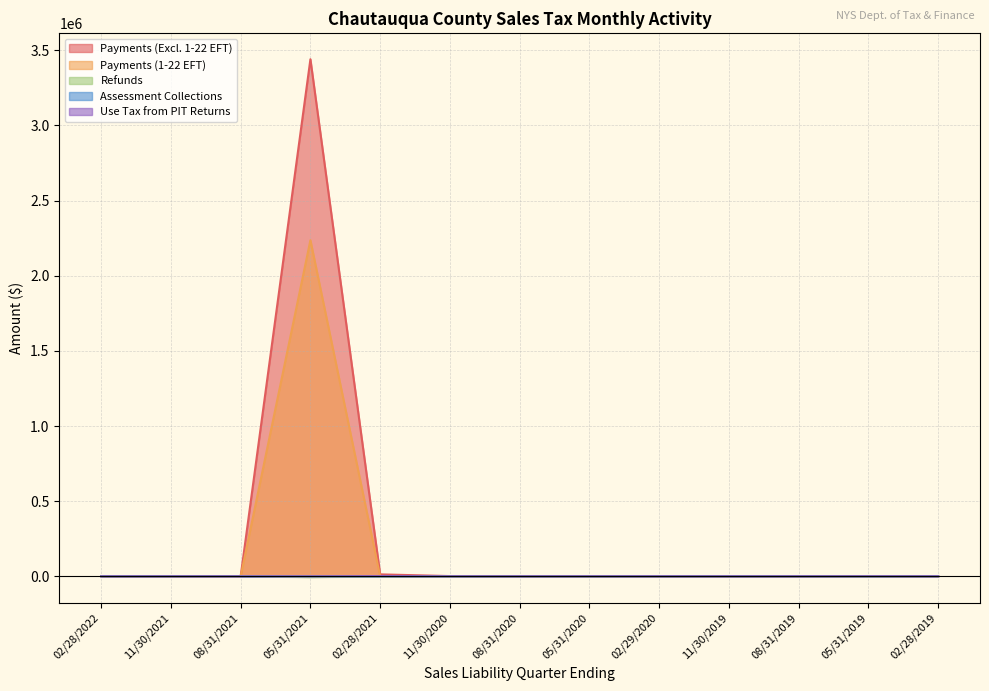

Which series has the widest spread of values?

Payments (Excl. 1-22 EFT)